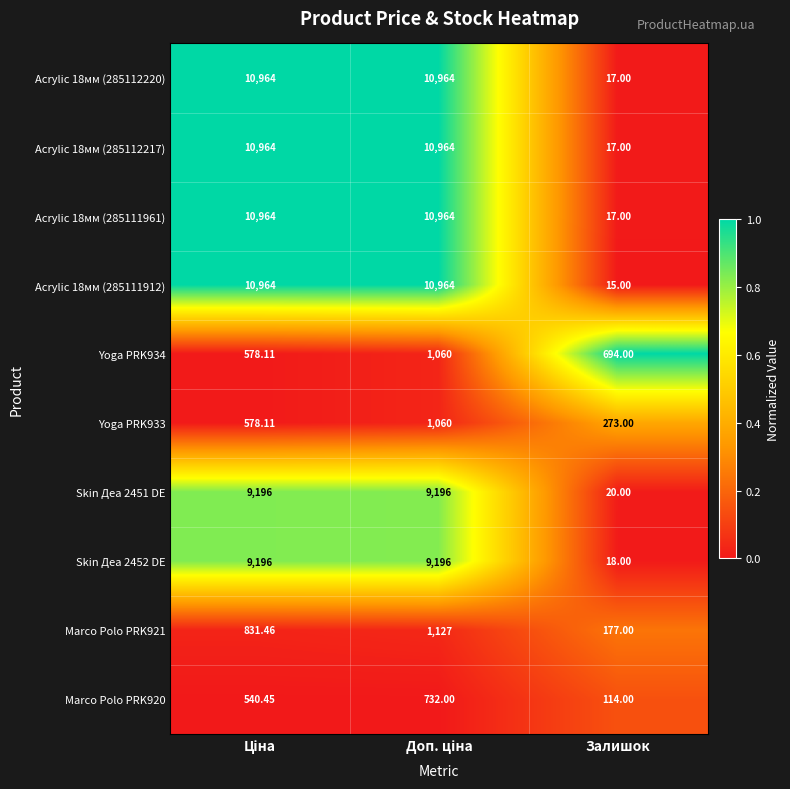

Which category has the lowest value across all series?

Залишок